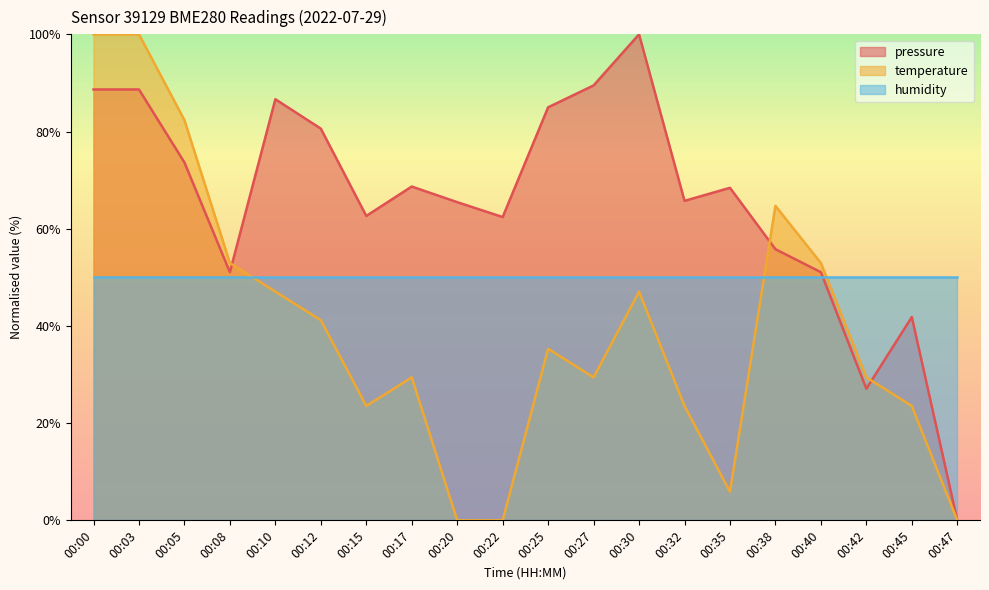

Between 00:32 and 00:47, which series saw the biggest shift?

pressure